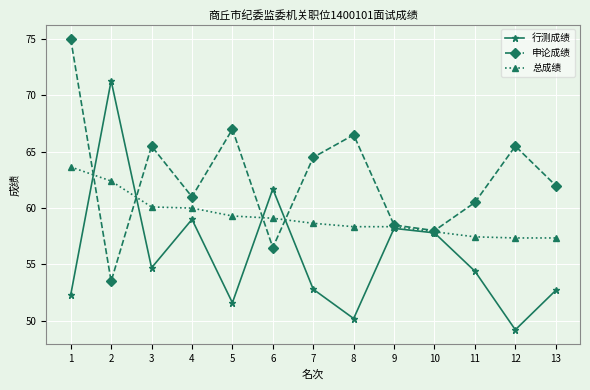

What is the value of the 行测成绩 point at the 6th from the left?

61.7